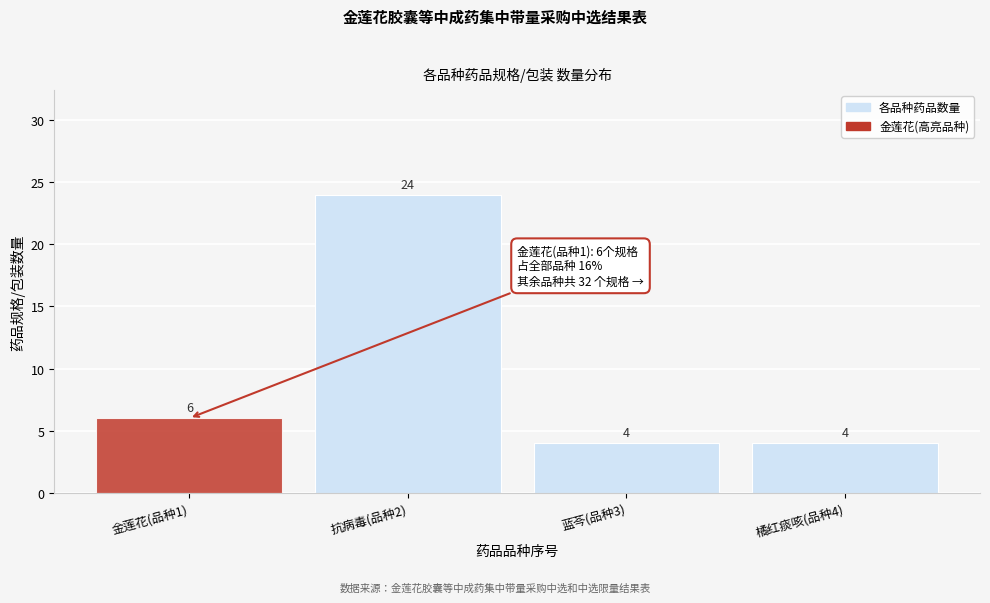

Reading right to left, transcribe all the data shown in this chart.

橘红痰咳(品种4)=4	蓝芩(品种3)=4	抗病毒(品种2)=24	金莲花(品种1)=6